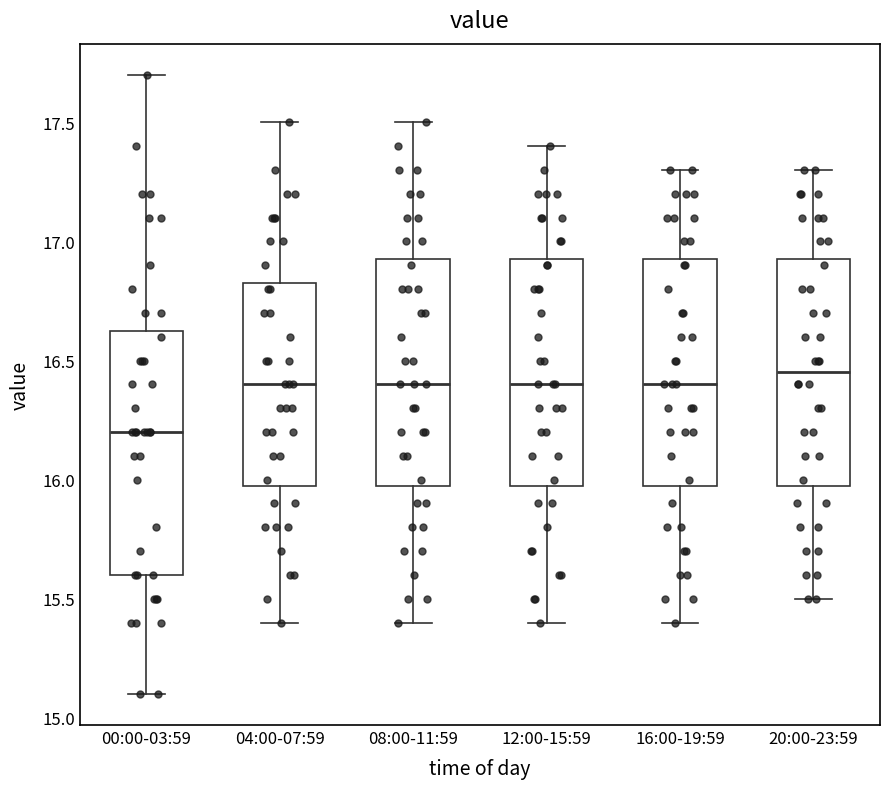

Reading left to right, transcribe this box plot: for each box, give where its median line is, the range the box spans, and where its two whiskers end, as read against the y-axis. The values are not printed on the chart, so give them approximately, as read against the axis.

00:00-03:59: median 16.20, box 15.60 to 16.65, whiskers 15.10 to 17.70
04:00-07:59: median 16.40, box 16.00 to 16.85, whiskers 15.40 to 17.50
08:00-11:59: median 16.40, box 16.00 to 16.95, whiskers 15.40 to 17.50
12:00-15:59: median 16.40, box 16.00 to 16.95, whiskers 15.40 to 17.40
16:00-19:59: median 16.40, box 16.00 to 16.95, whiskers 15.40 to 17.30
20:00-23:59: median 16.45, box 16.00 to 16.95, whiskers 15.50 to 17.30